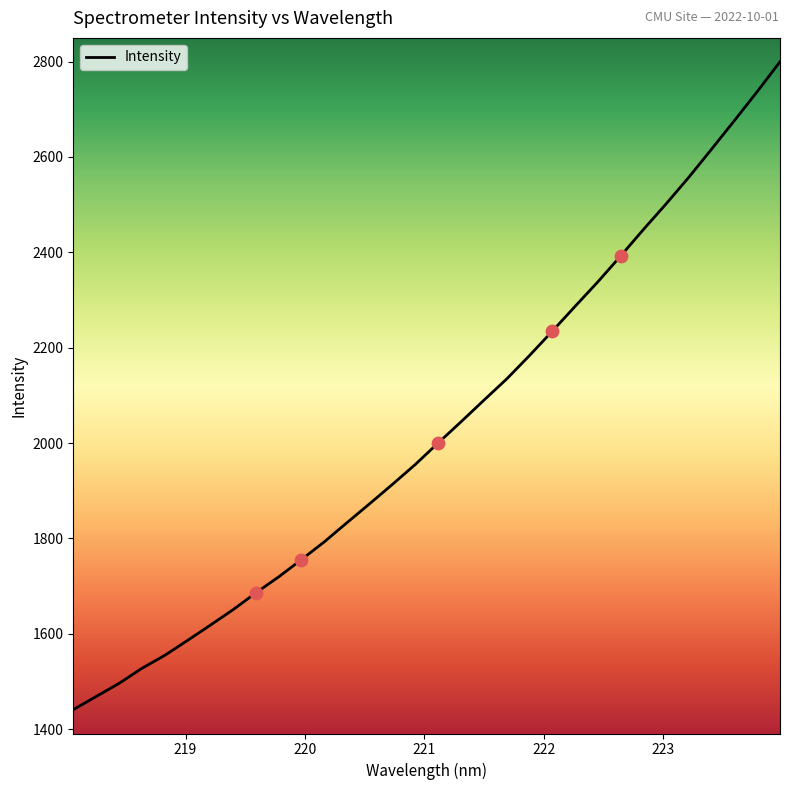

What is the maximum value shown in the chart?

2799.8